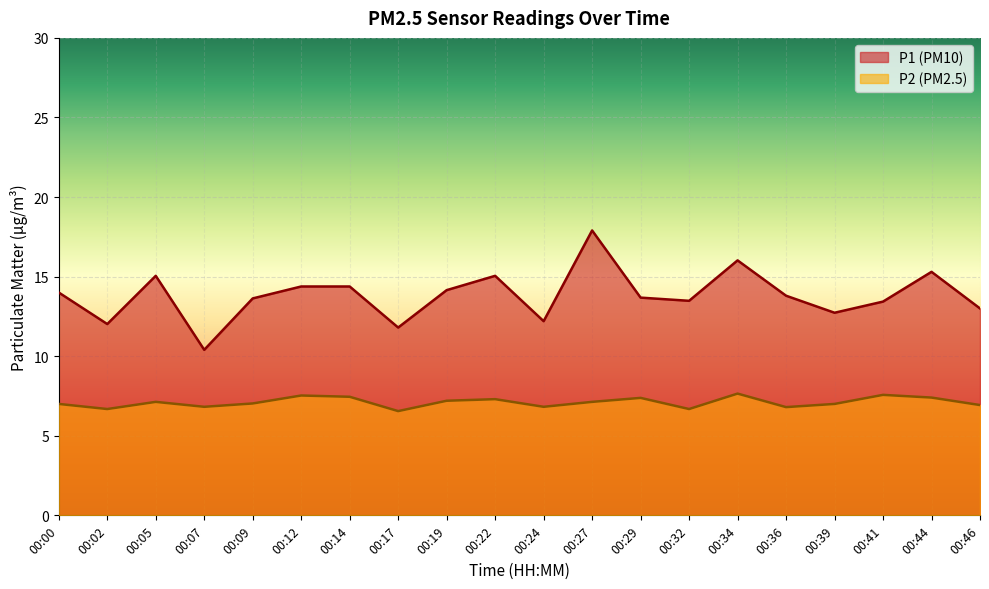

The value of P1 at 00:17 is 7.6. True or false?

False